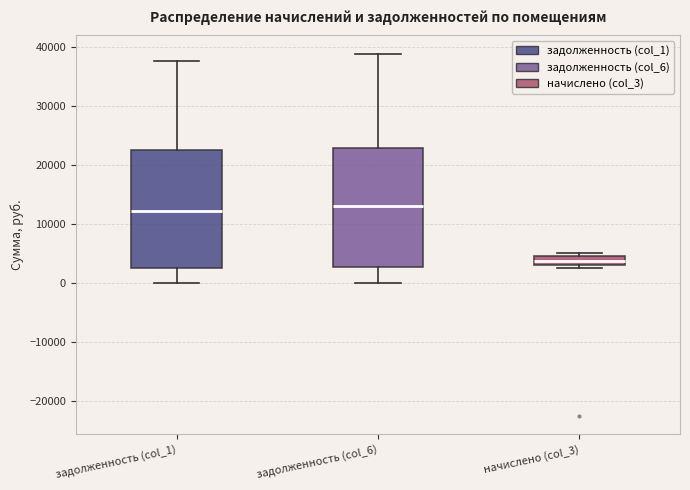

Where is the upper edge of the box for задолженность (col_6) on the y-axis? The values are not printed on the chart, so give them approximately, as read against the axis.

23000